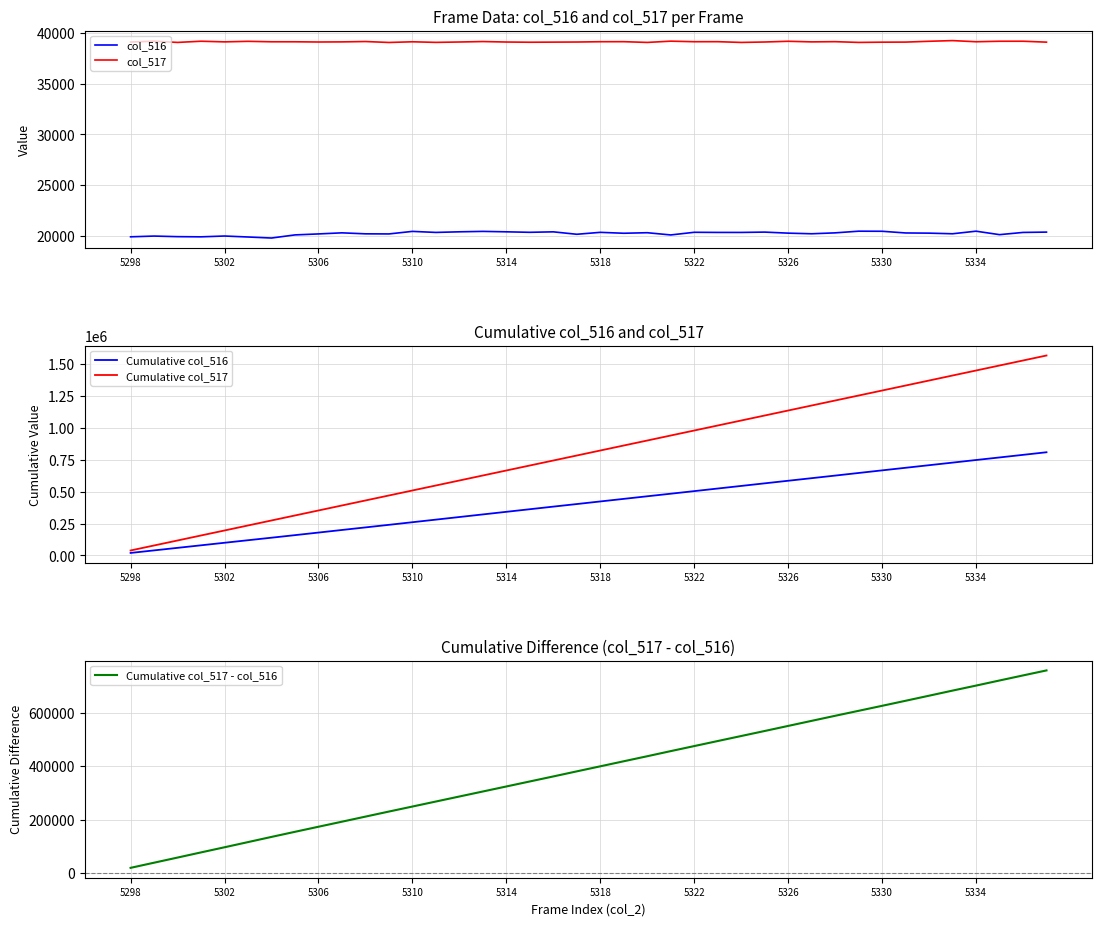

True or false: col_516 has more than 0 points higher than both neighbors.

True